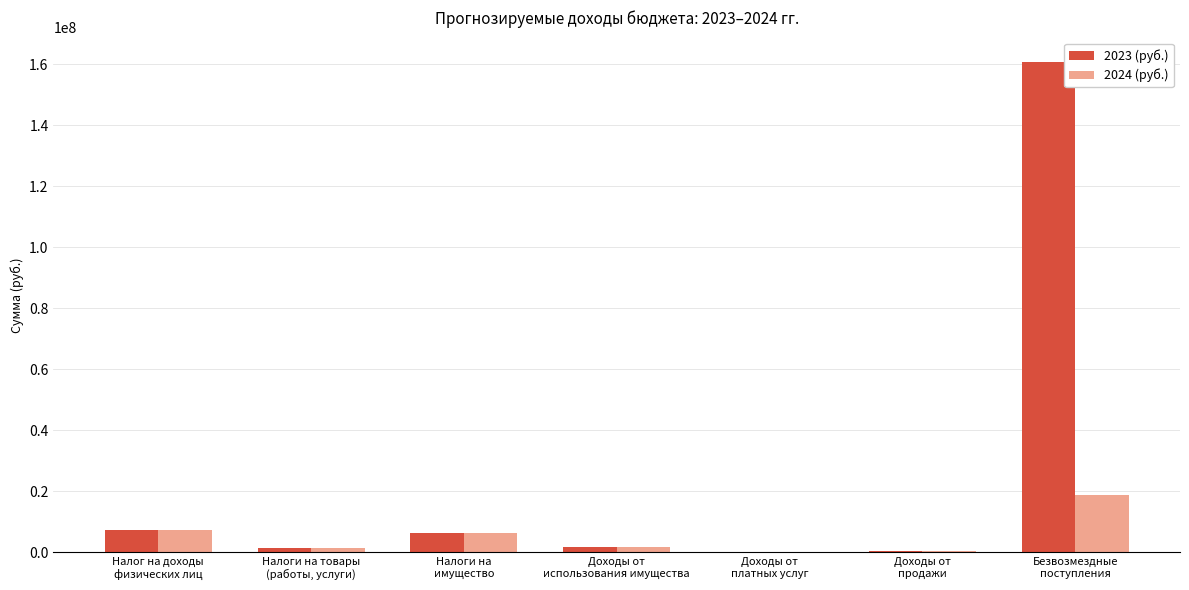

At which category is the sum across all series the highest?

Безвозмездные
поступления